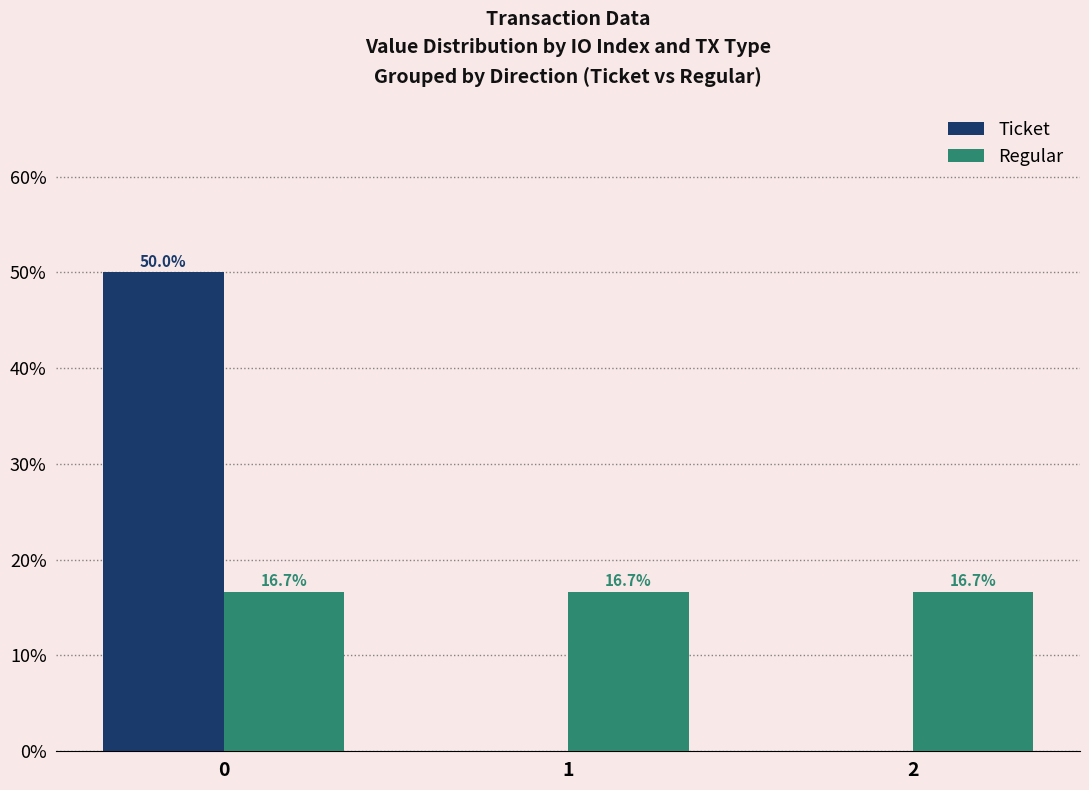

Reading left to right, transcribe all the data shown in this chart.

Ticket: 0=50.0	1=0.0	2=0.0
Regular: 0=16.7	1=16.7	2=16.7